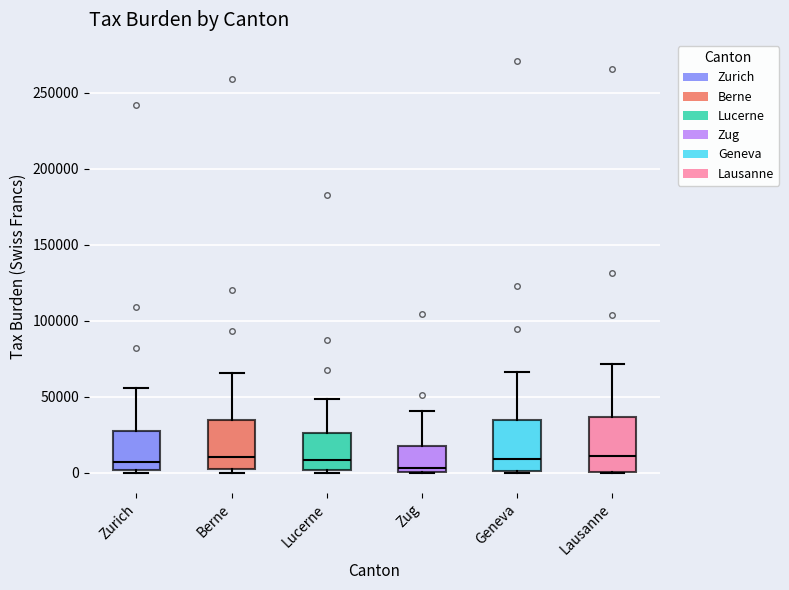

Reading left to right, transcribe this box plot: for each box, give where its median line is, the range the box spans, and where its two whiskers end, as read against the y-axis. The values are not printed on the chart, so give them approximately, as read against the axis.

Zurich: median 5000, box 0 to 25000, whiskers 0 to 55000
Berne: median 10000, box 5000 to 35000, whiskers 0 to 65000
Lucerne: median 10000, box 0 to 25000, whiskers 0 (just below the box's lower edge) to 50000
Zug: median 5000, box 0 to 15000, whiskers 0 to 40000
Geneva: median 10000, box 0 to 35000, whiskers 0 to 65000
Lausanne: median 10000, box 0 to 35000, whiskers 0 to 70000